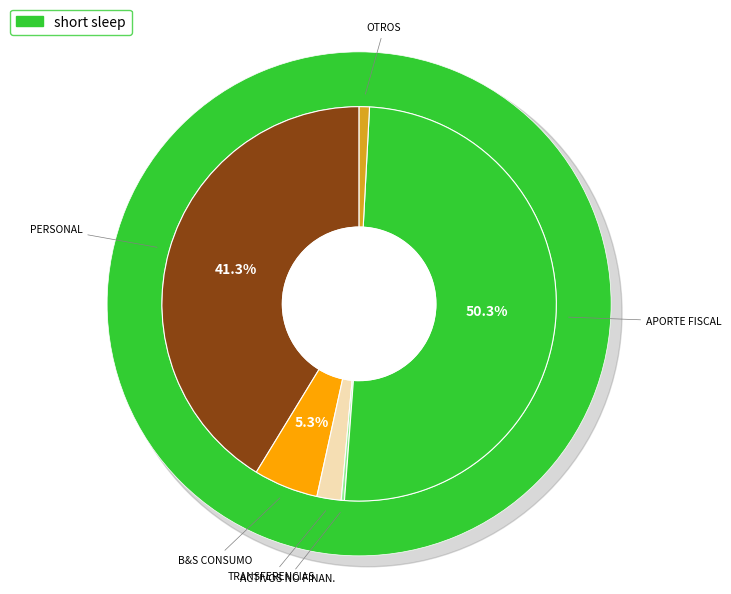

The BIENES Y SERVICIOS DE CONSUMO slice represents 5% of the pie. True or false?

True